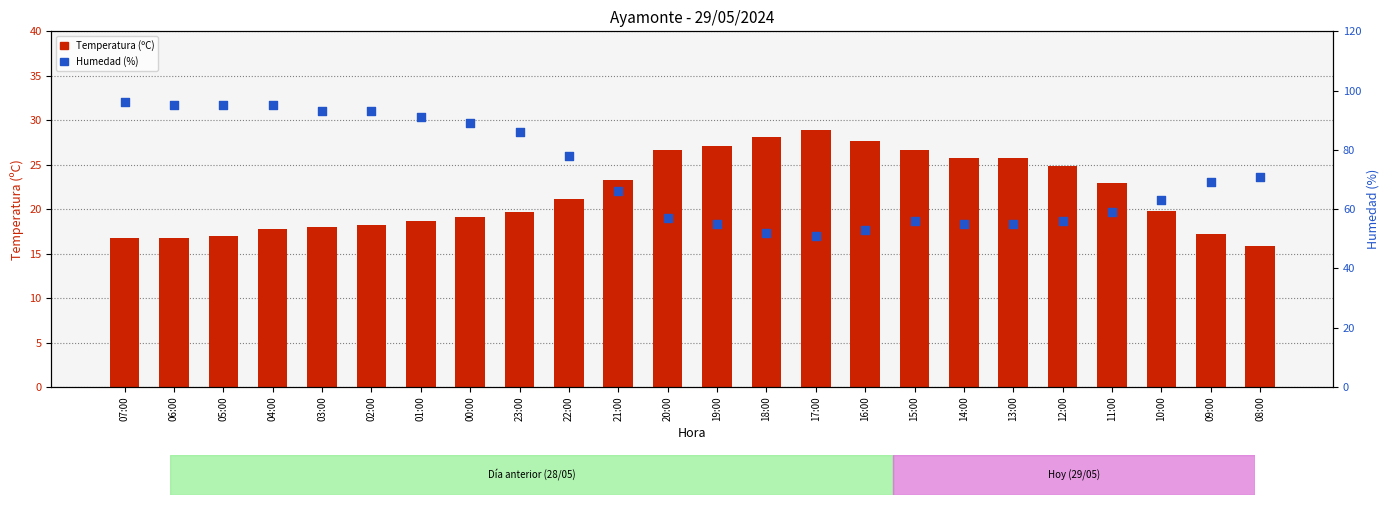

Which series contains the highest Y value?

Humedad (%)